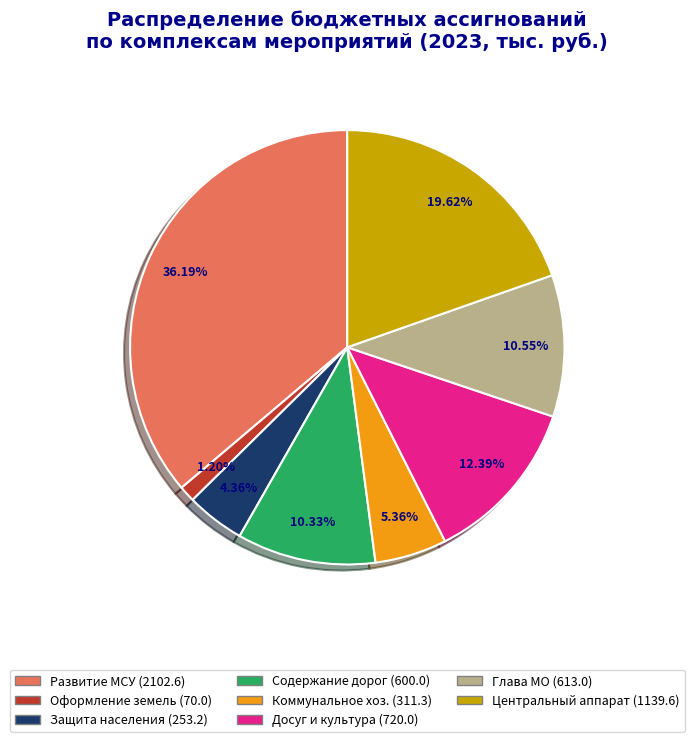

Approximately how many times larger is the value at Развитие МСУ (2102.6) compared to Коммунальное хоз. (311.3)?

6.8